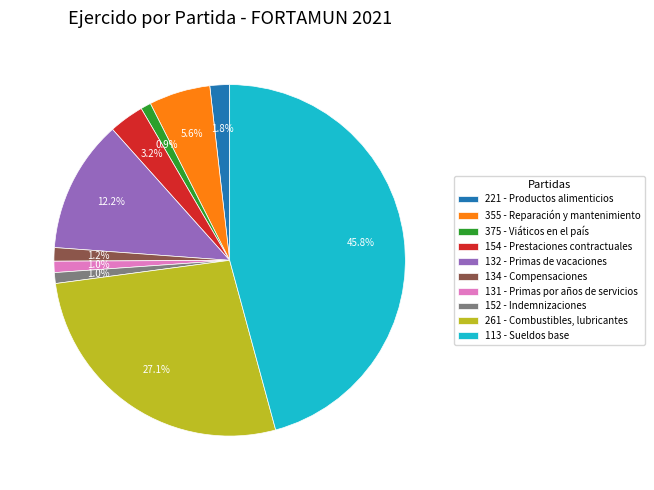

To the nearest percent, what portion does 132 - Primas de vacaciones represent?

12%